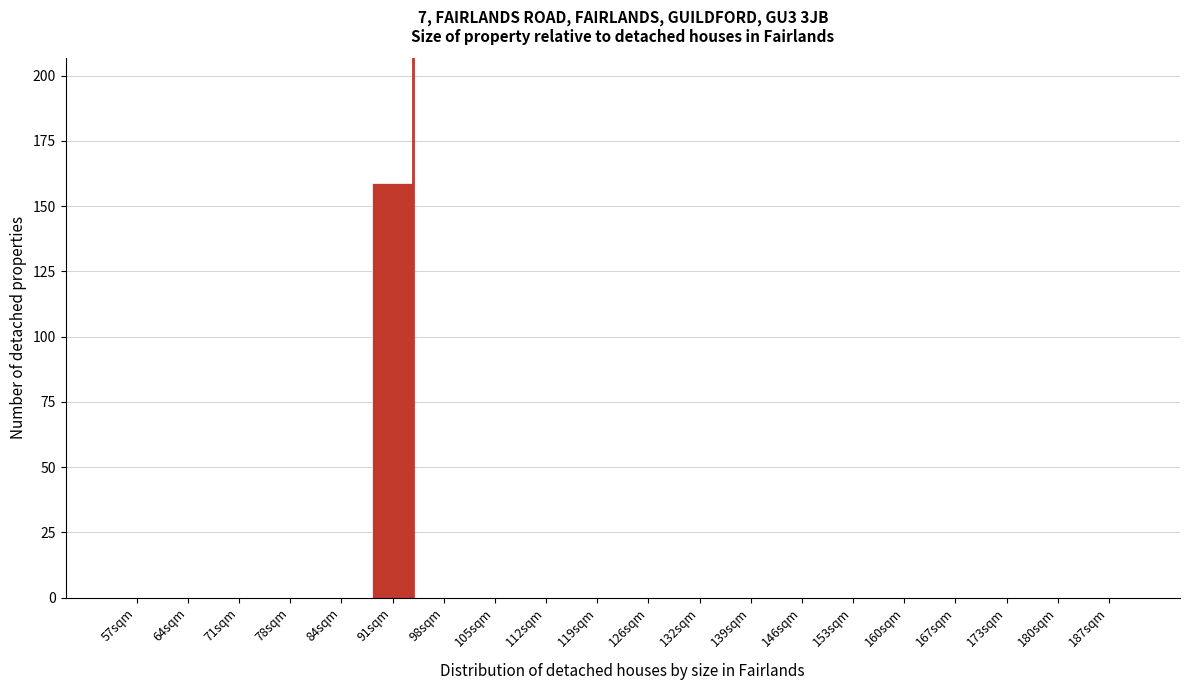

Reading right to left, transcribe all the data shown in this chart.

187sqm=0	180sqm=0	173sqm=0	167sqm=0	160sqm=0	153sqm=0	146sqm=0	139sqm=0	132sqm=0	126sqm=0	119sqm=0	112sqm=0	105sqm=0	98sqm=0	91sqm=159	84sqm=0	78sqm=0	71sqm=0	64sqm=0	57sqm=0